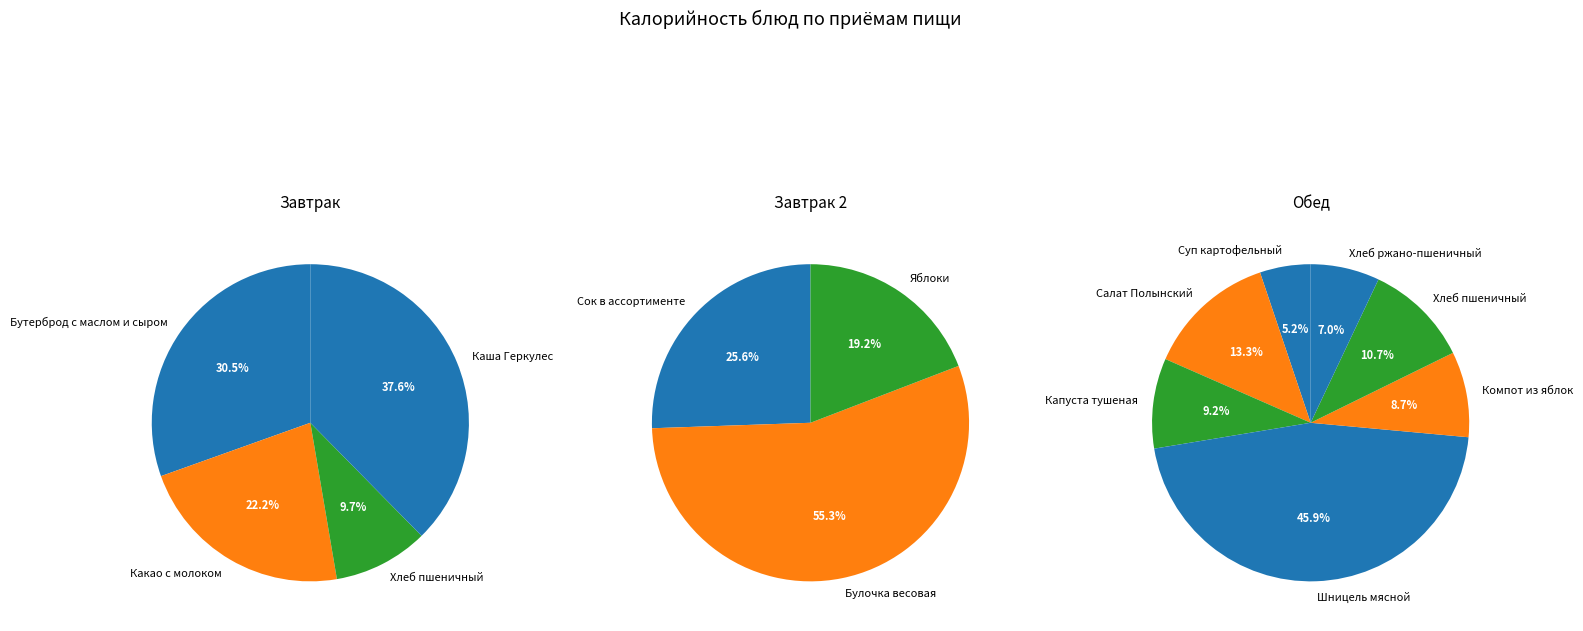

Which has a higher value, Каша Геркулес or Компот из яблок?

Каша Геркулес